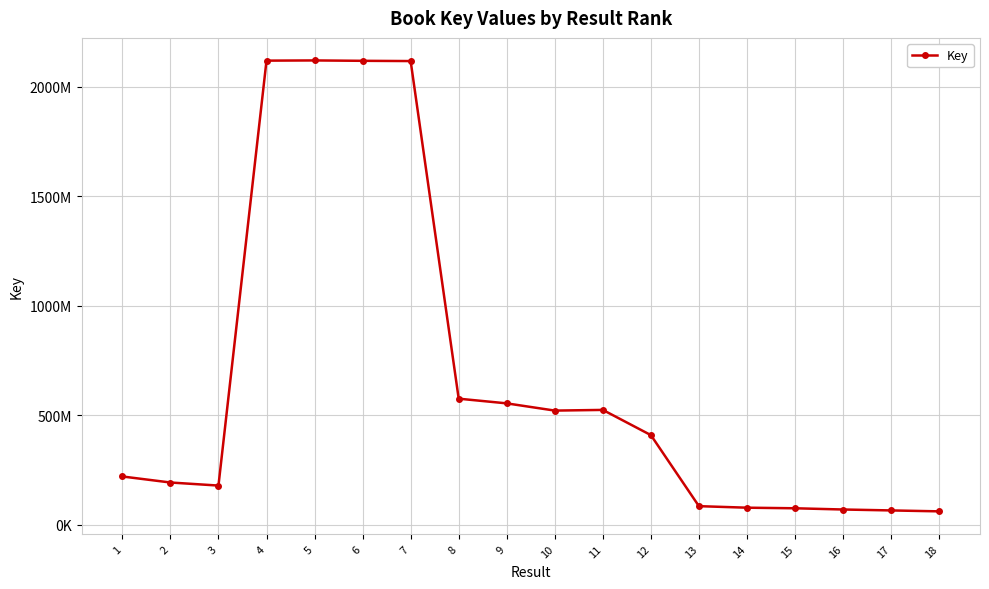

What is the sum of the values at 2 and 1?

414898705